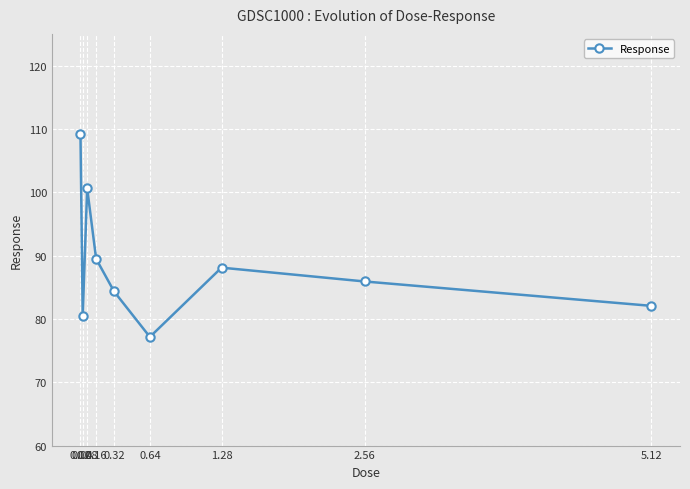

True or false: the data has more than 1 interior local peaks.

True